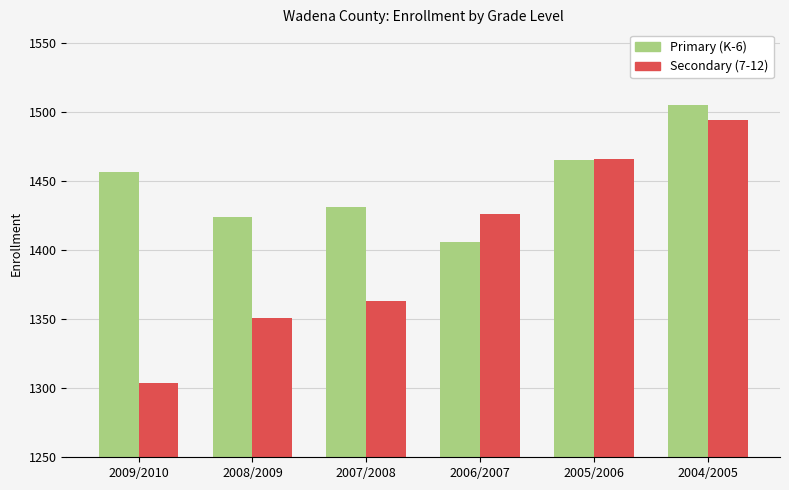

Is the value of Secondary (7-12) at 2008/2009 greater than the value of Primary (K-6) at 2007/2008?

No